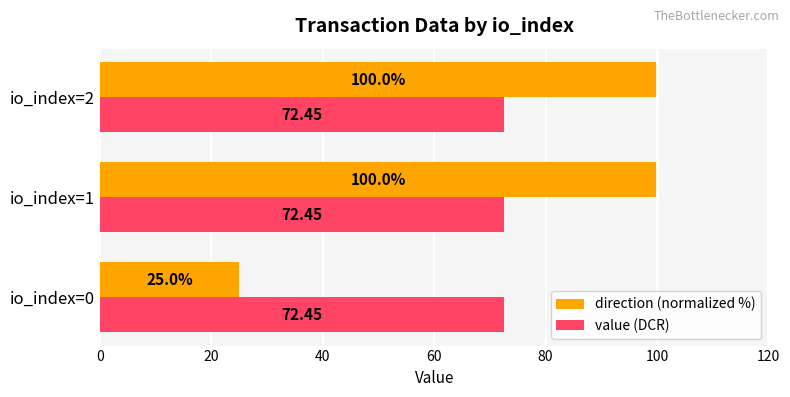

Which series changed the most between io_index=0 and io_index=1?

direction (normalized %)